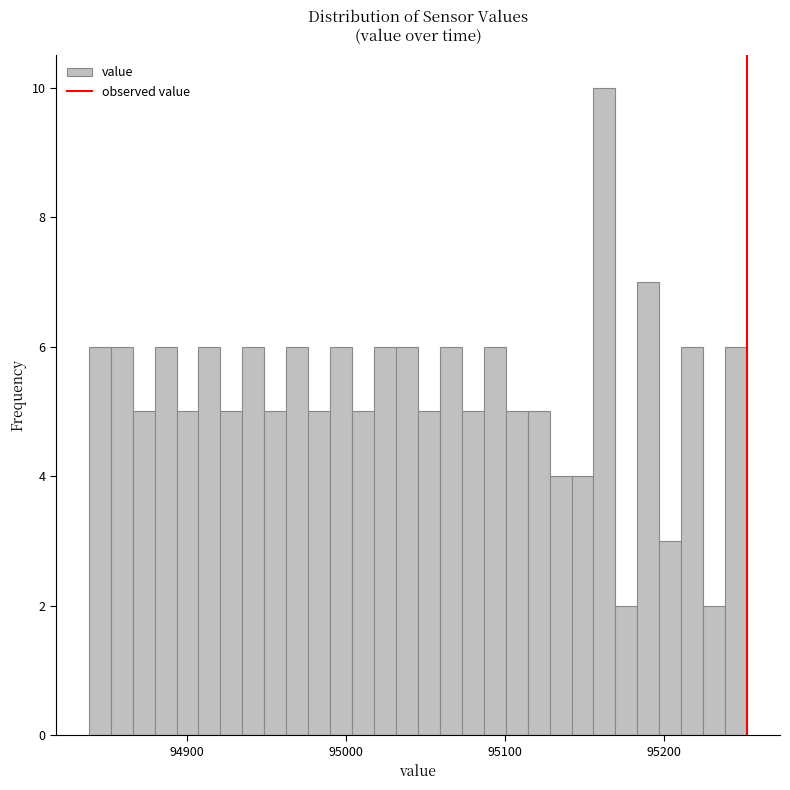

Around what value on the x-axis is the tallest bar? Give the approximate position of its centre, as read against the axis.

95160